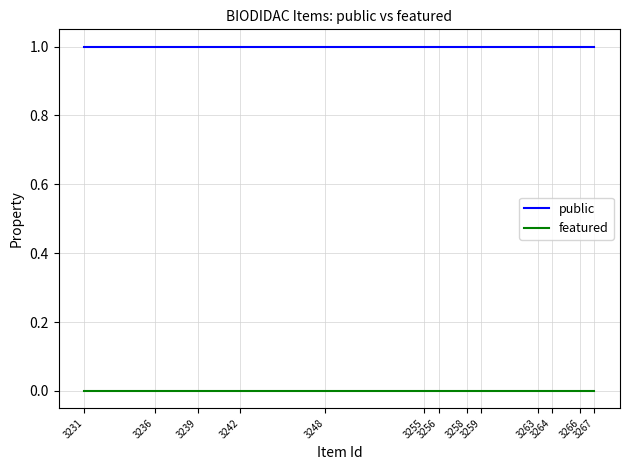

Which series has the widest spread of values?

public